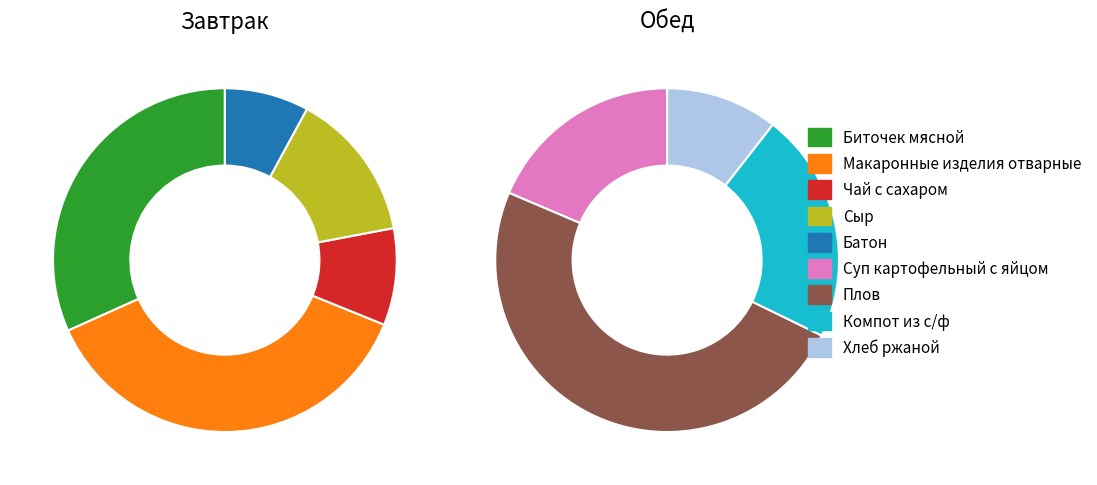

To the nearest percent, what is the difference between the Батон and Биточек мясной slice percentages?

24%